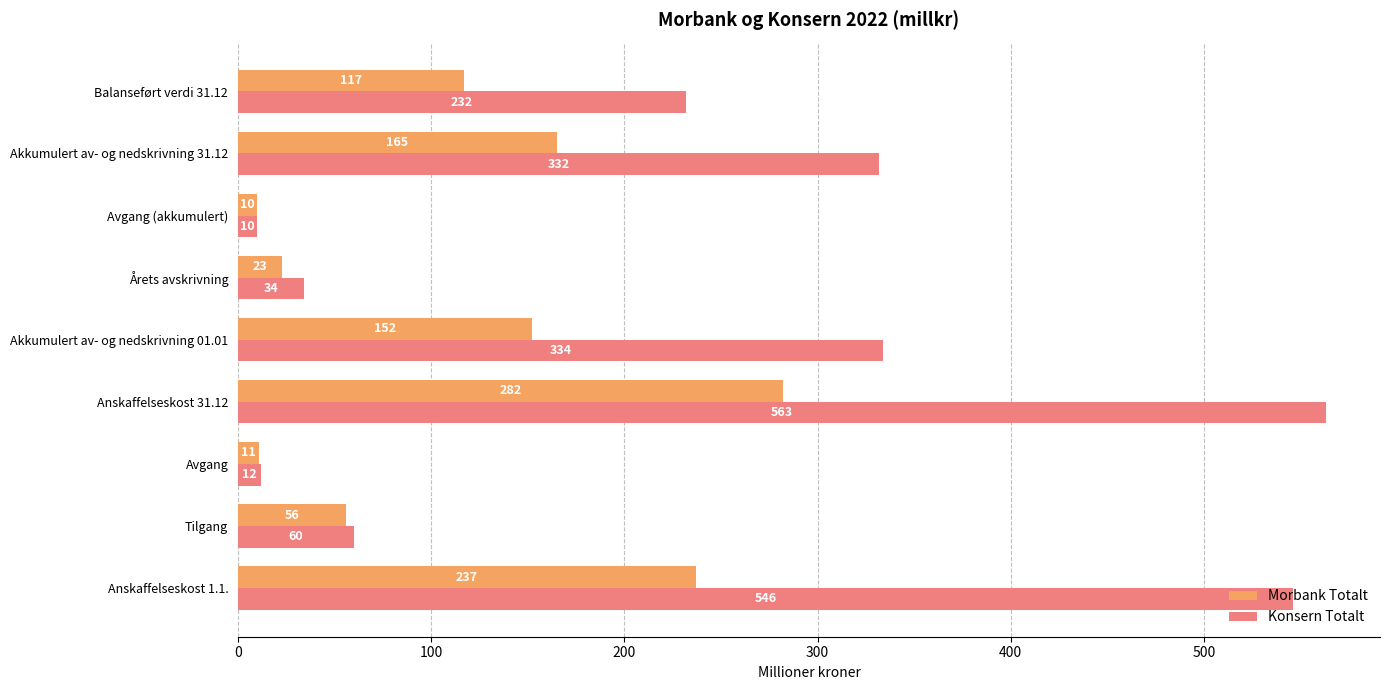

What is the greatest value displayed?

563